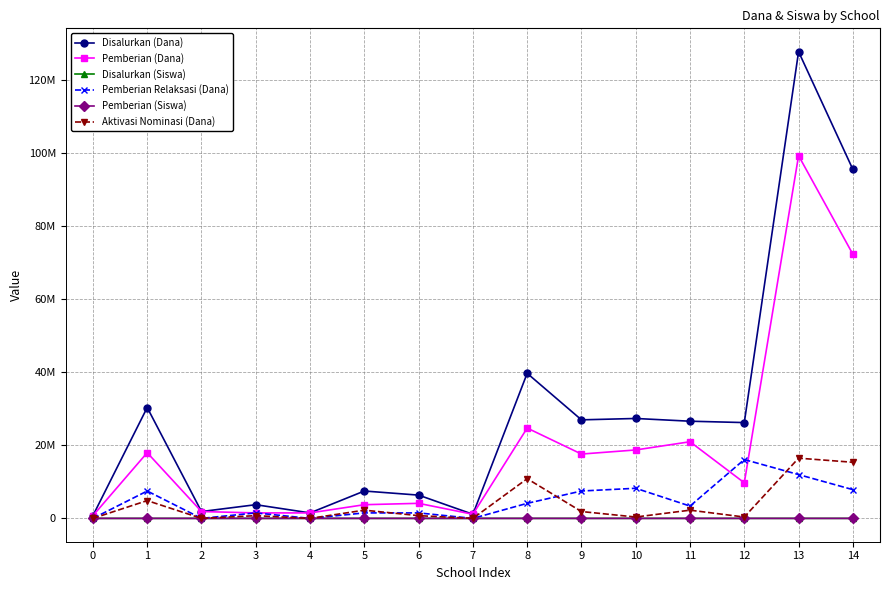

What is the total value across all series at 0?

1500002